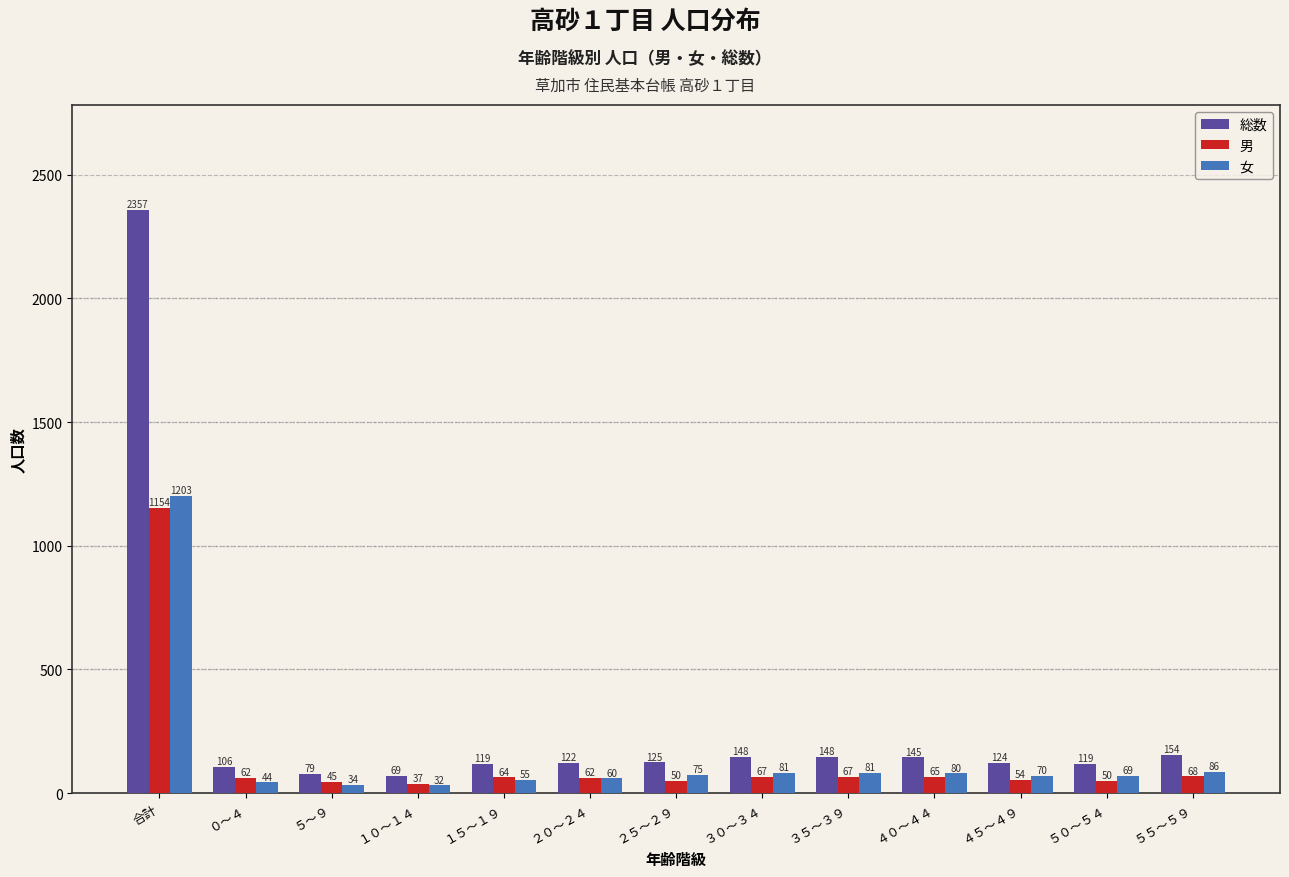

What is the maximum value for 女?

1203